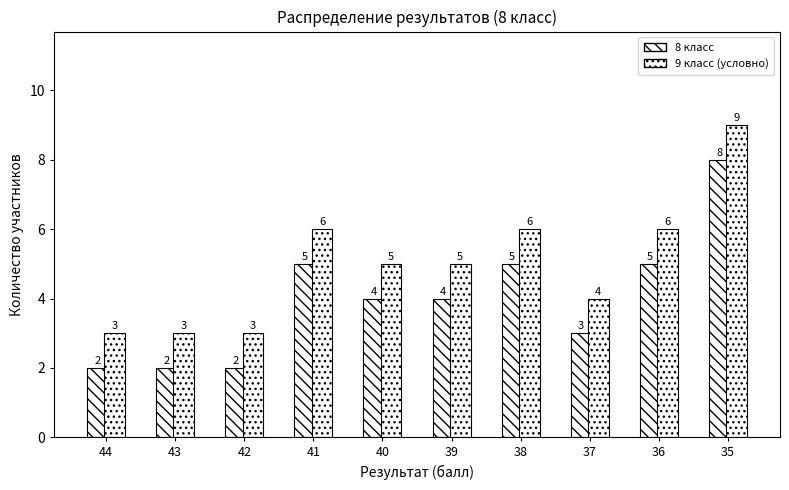

How many values in the 9 класс (условно) series are below 5?

4